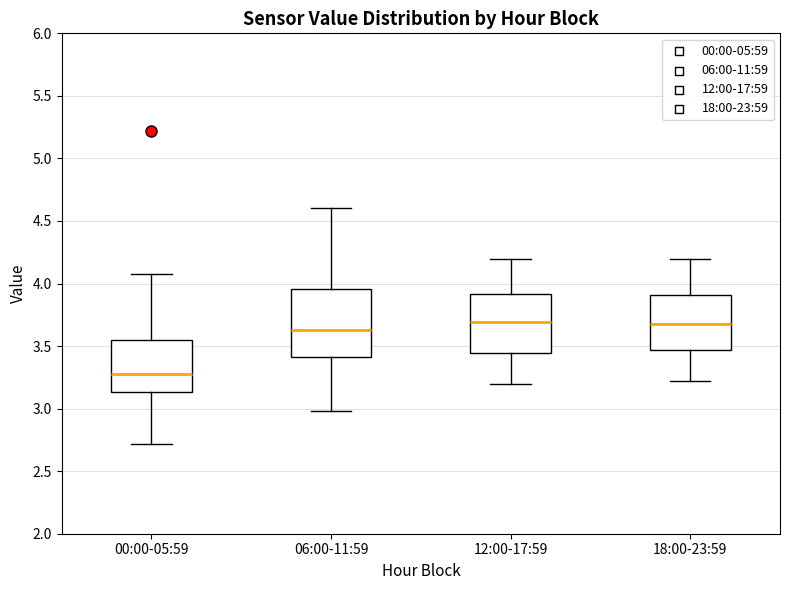

Reading left to right, transcribe this box plot: for each box, give where its median line is, the range the box spans, and where its two whiskers end, as read against the y-axis. The values are not printed on the chart, so give them approximately, as read against the axis.

00:00-05:59: median 3.30, box 3.15 to 3.55, whiskers 2.70 to 4.10
06:00-11:59: median 3.65, box 3.40 to 3.95, whiskers 3.00 to 4.60
12:00-17:59: median 3.70, box 3.45 to 3.90, whiskers 3.20 to 4.20
18:00-23:59: median 3.70, box 3.45 to 3.90, whiskers 3.20 to 4.20